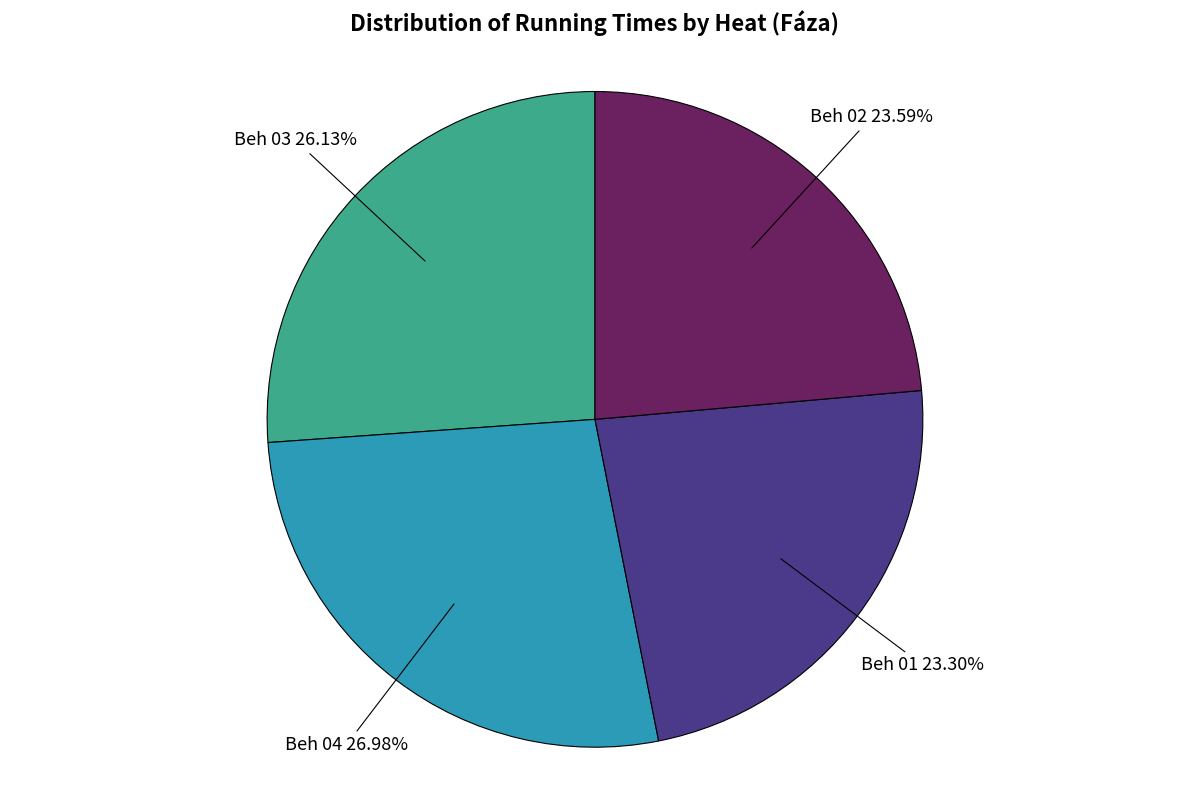

To the nearest percent, what is the difference between the largest and smallest slice percentages?

4%